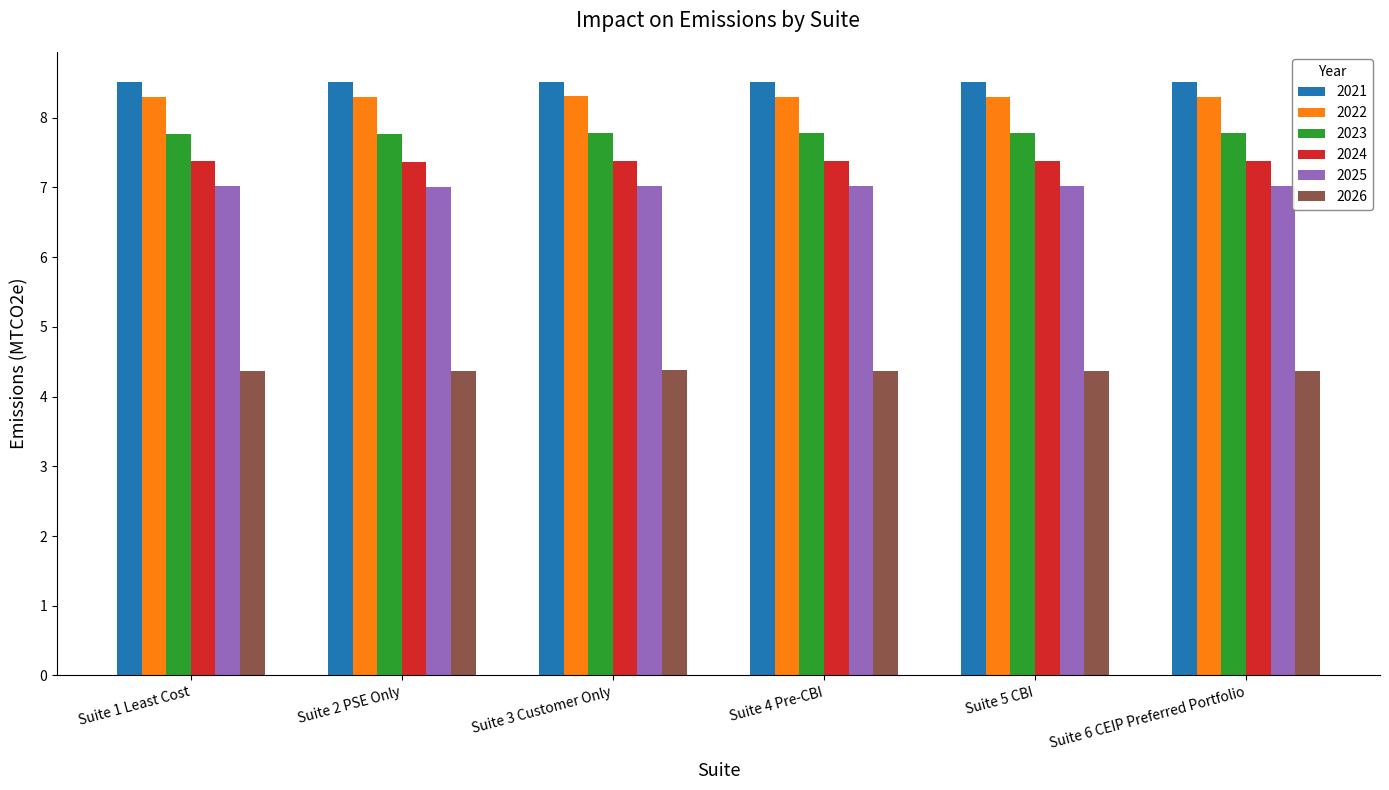

How many 2023 values are between 7 and 8?

6